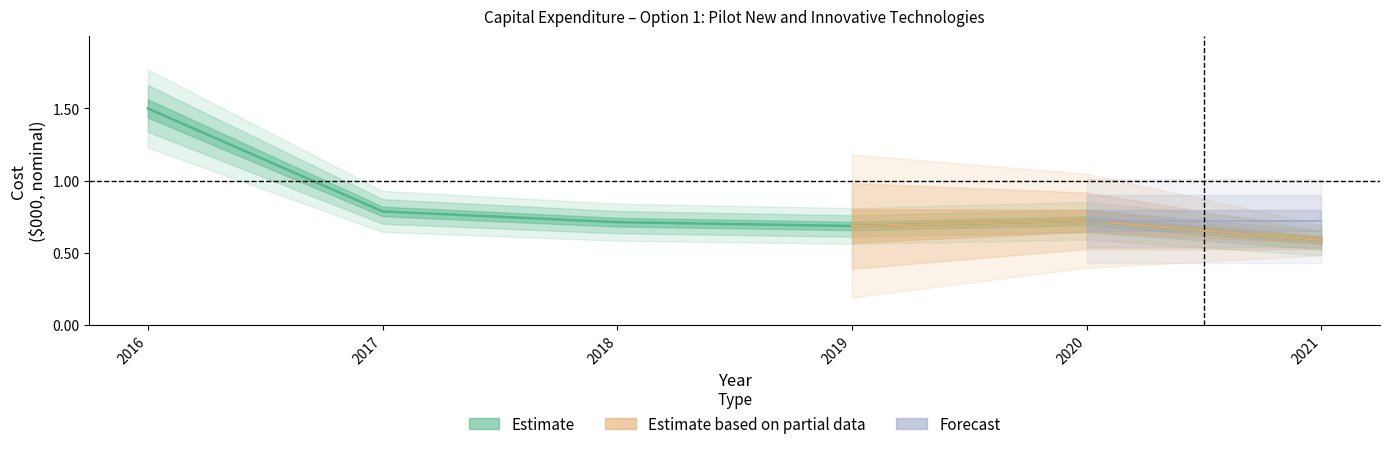

Reading right to left, list all the values displayed in this chart.

2021=0.6	2020=0.7	2019=0.7	2018=0.7	2017=0.8	2016=1.5